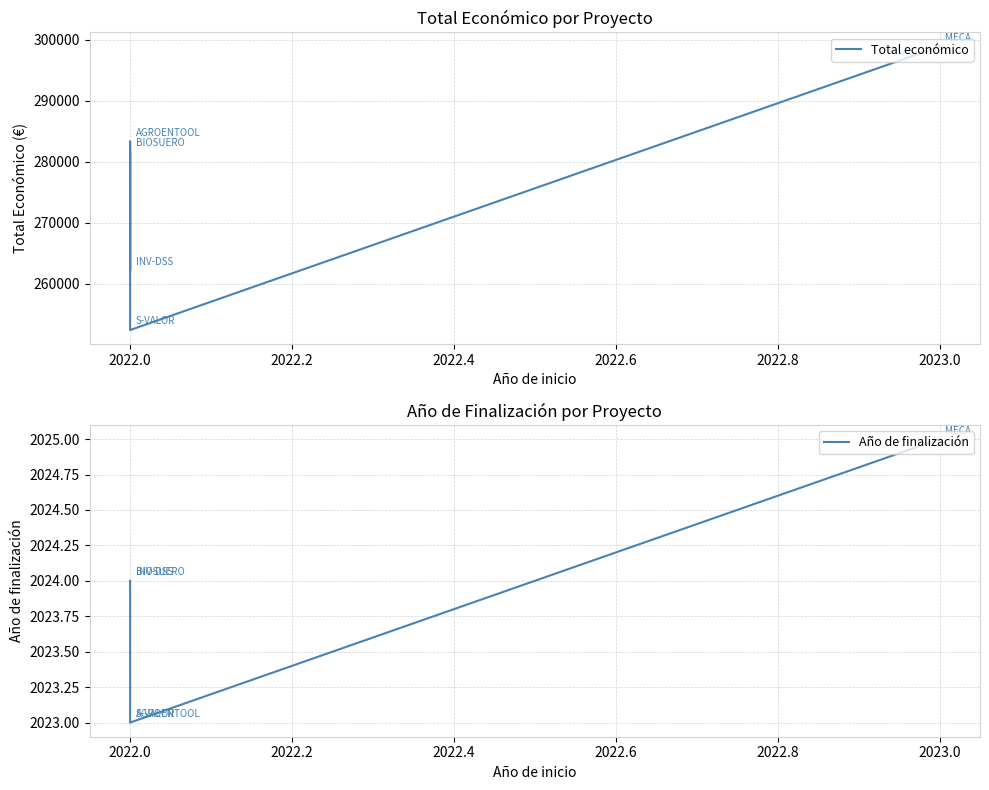

Which series has the largest range (max minus min)?

Total económico